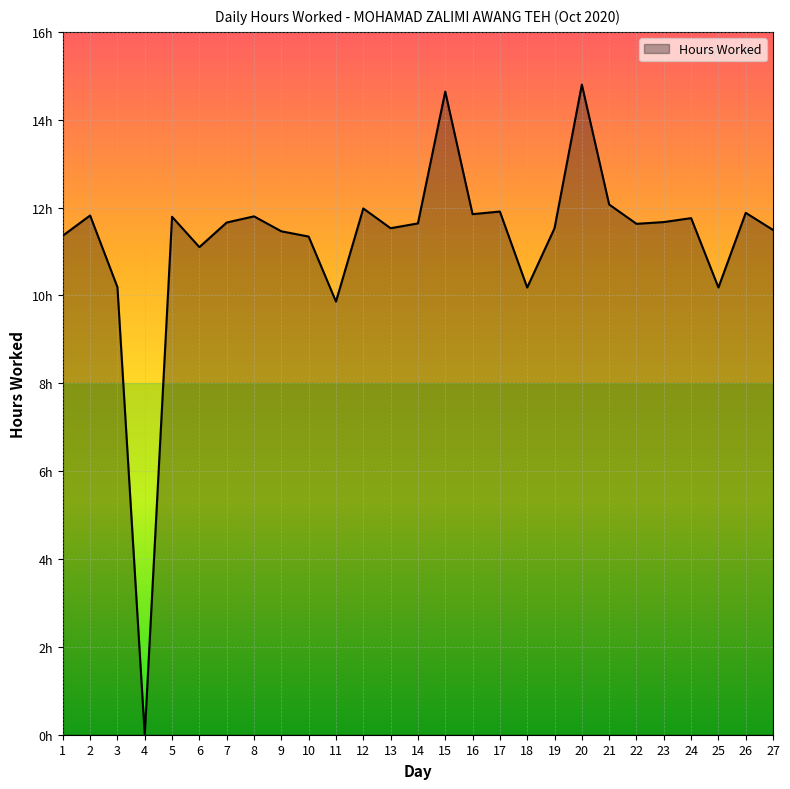

At which category does the data reach its first local peak?

2